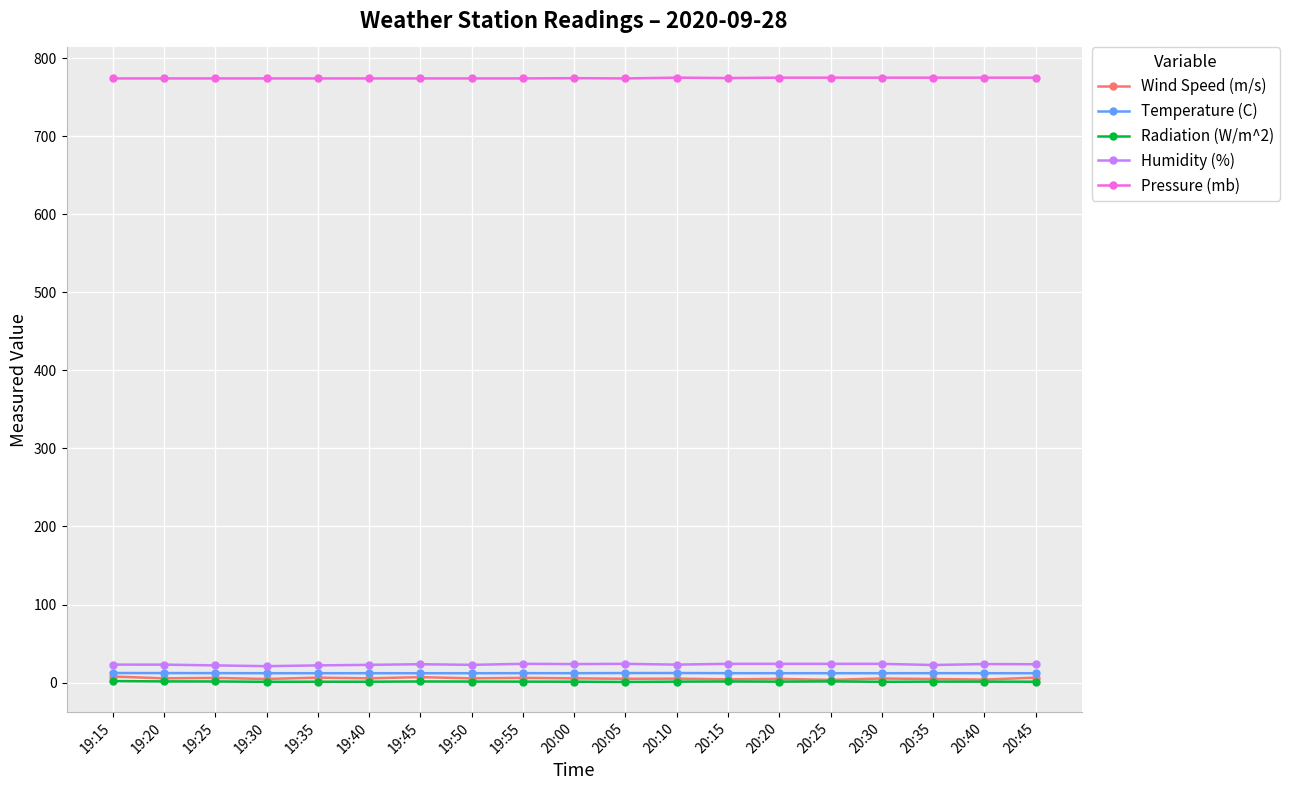

What is the label of the 8th point from the left?

19:50